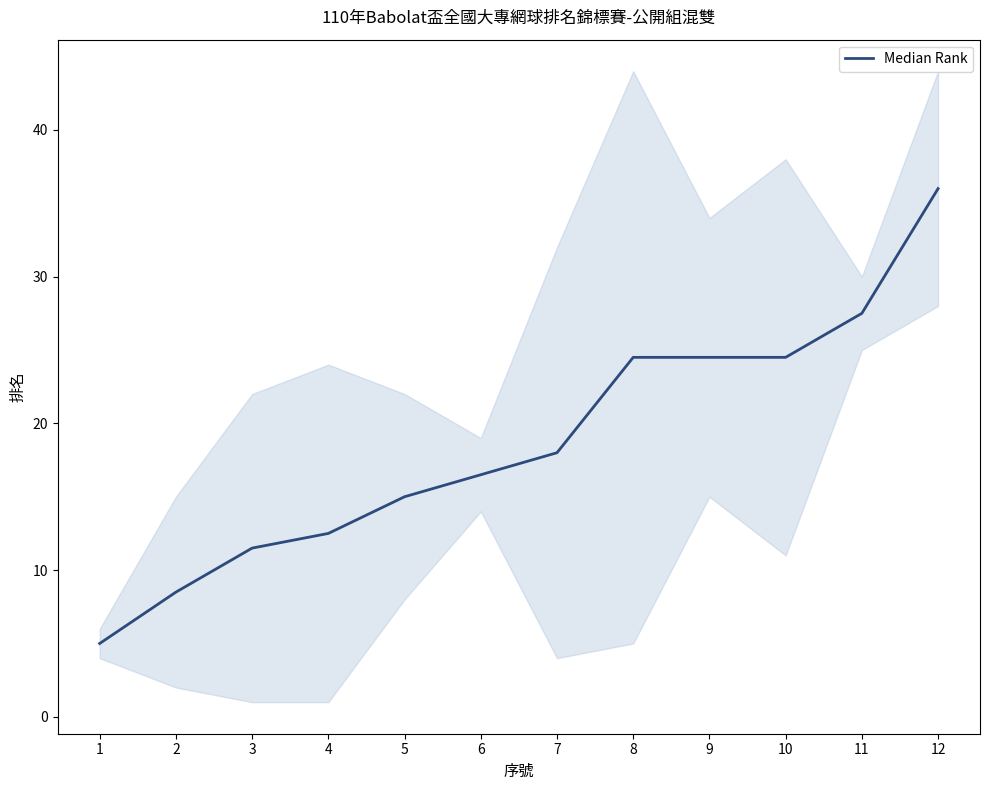

At which label is the value closest to 20?

7